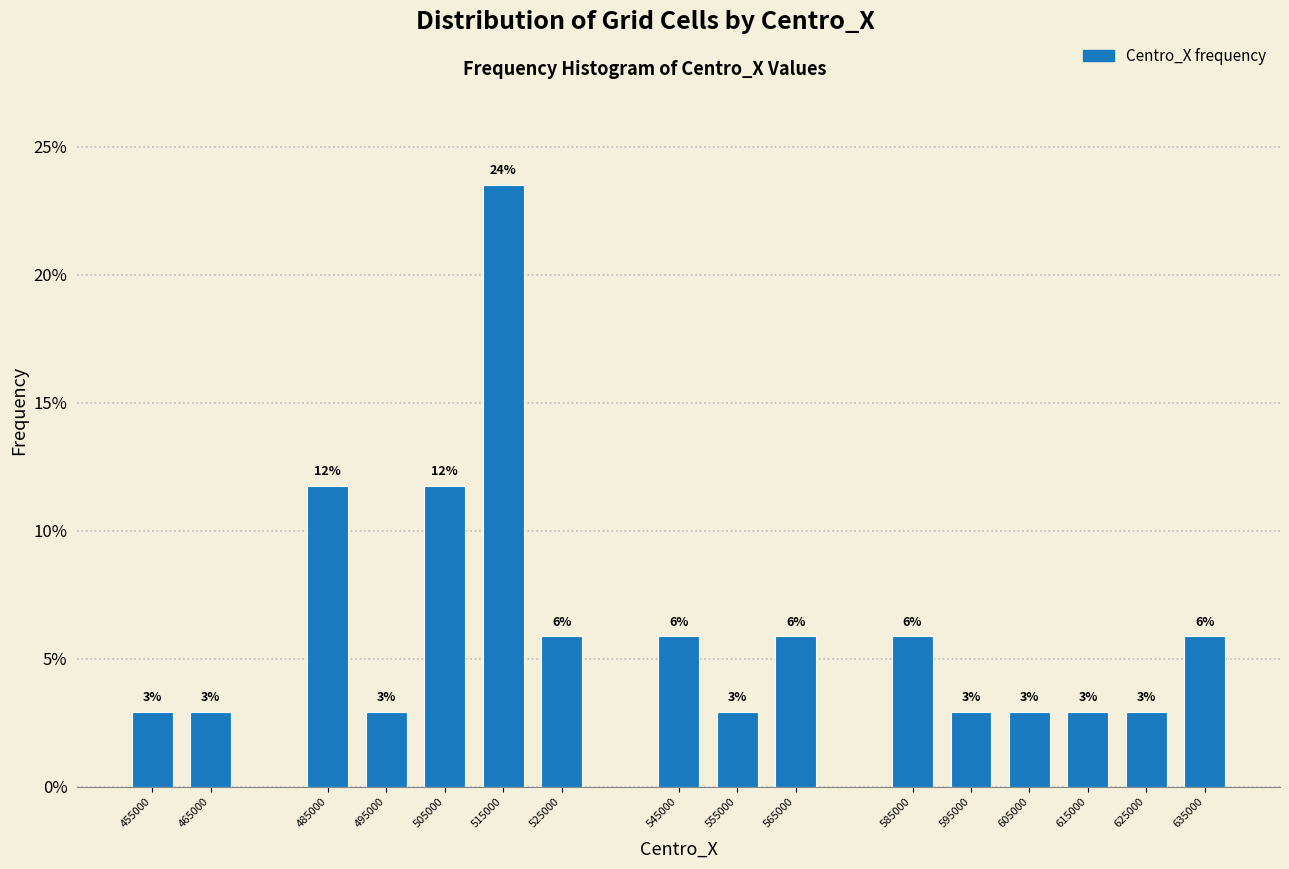

Does the chart contain any negative values?

No